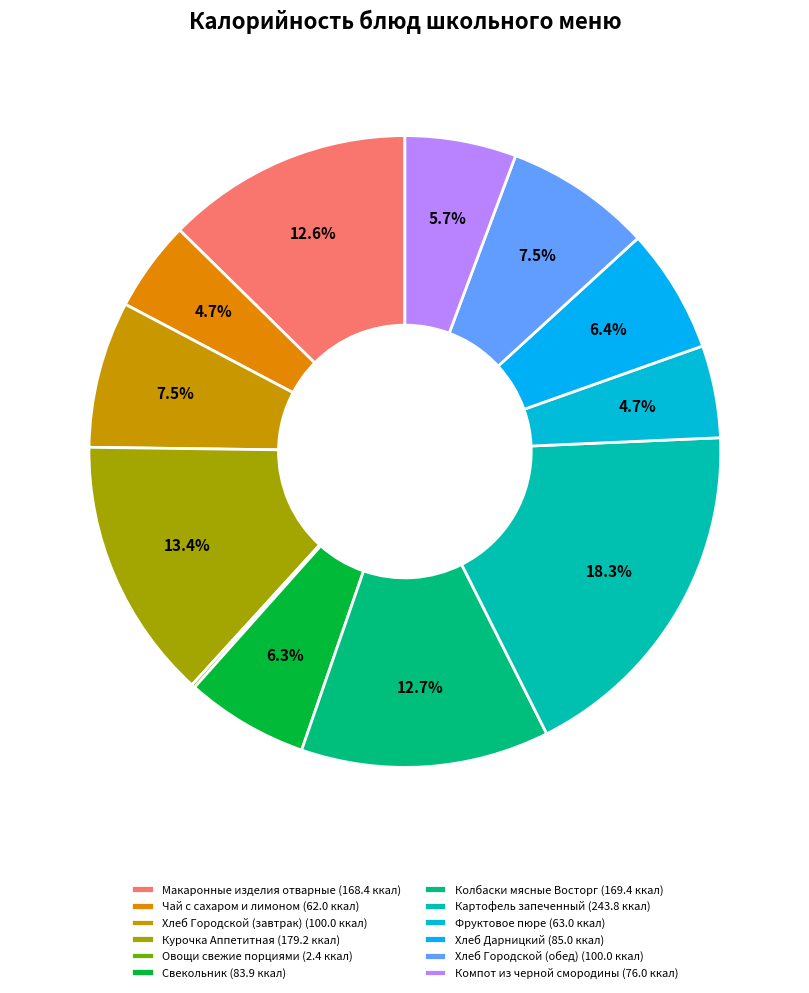

Is Хлеб Дарницкий the majority of the pie?

No